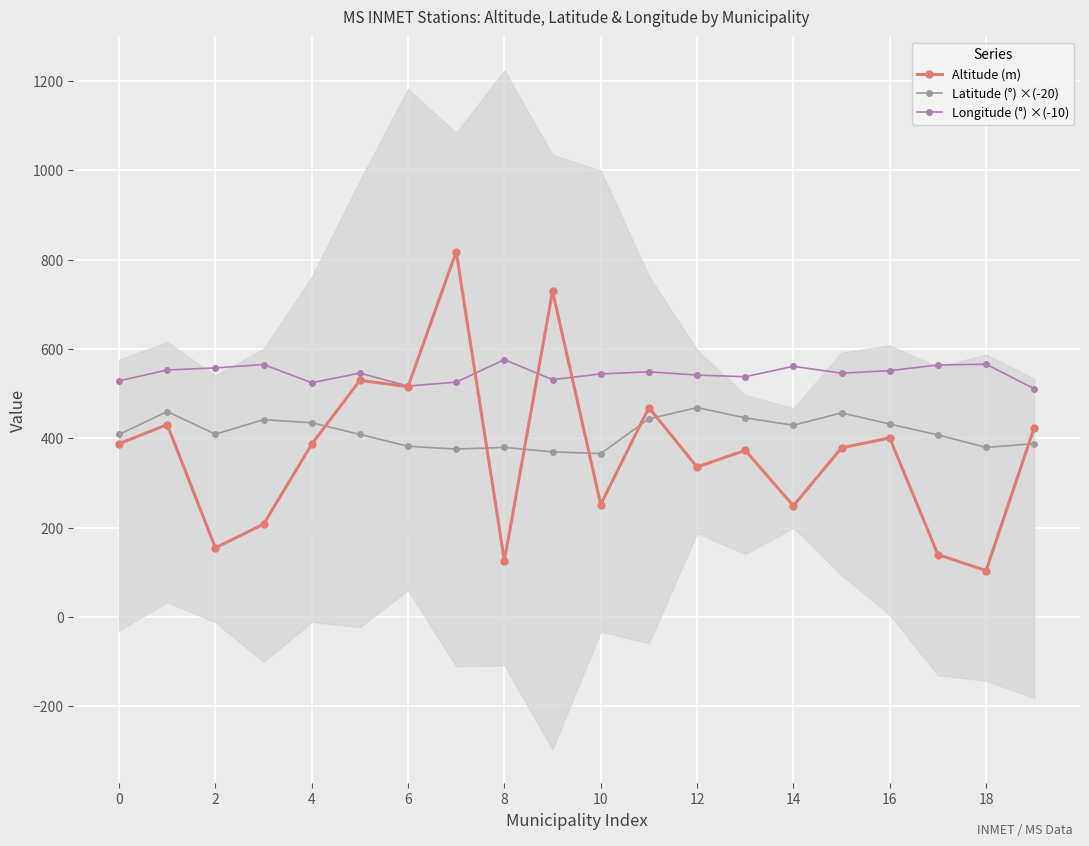

What are all the series names shown in the legend?

Altitude (m), Latitude (°) ×(-20), Longitude (°) ×(-10)